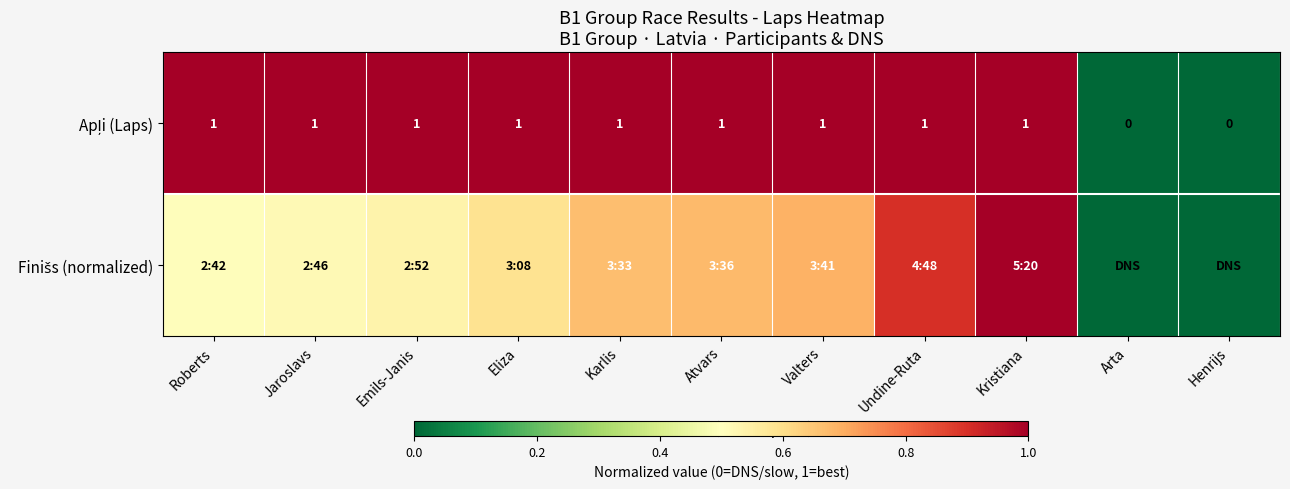

Which category has the highest value in the Apļi (Laps) series?

Roberts